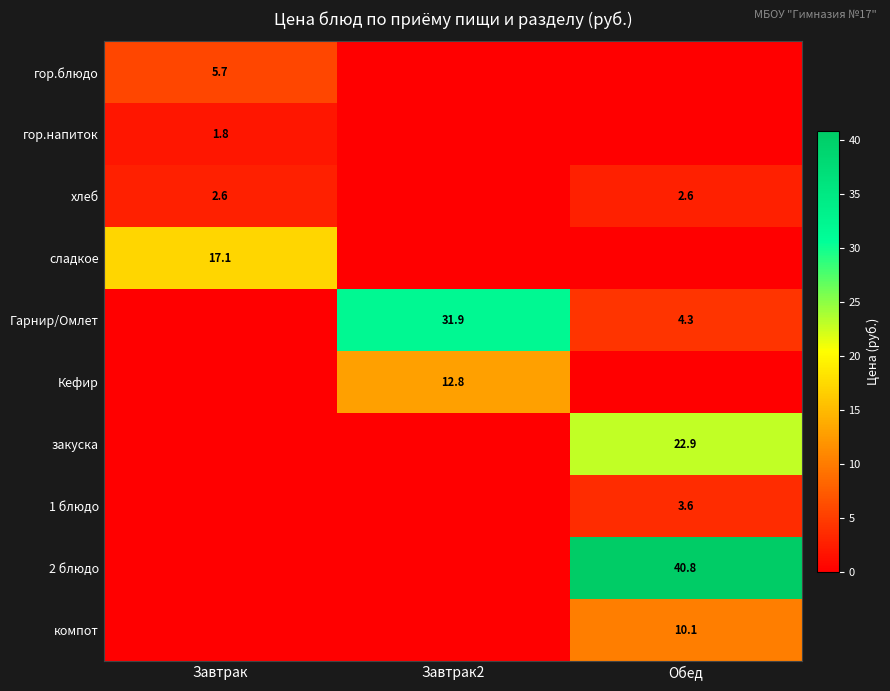

The хлеб series shows 2.6 at Обед. True or false?

True